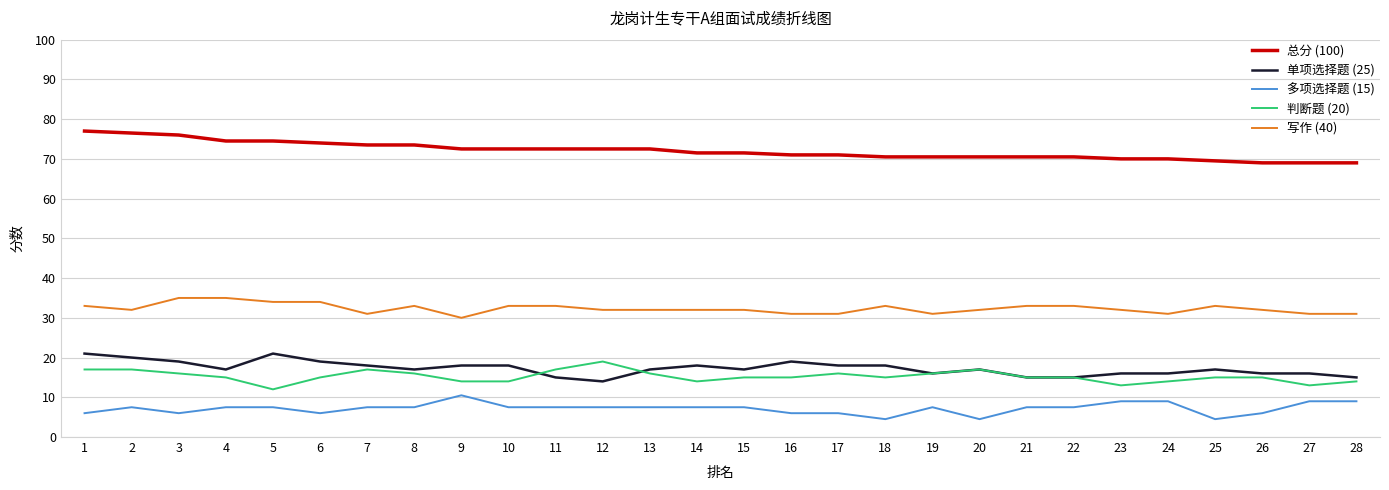

The value of 写作 (40) at 19 is 15.6. True or false?

False